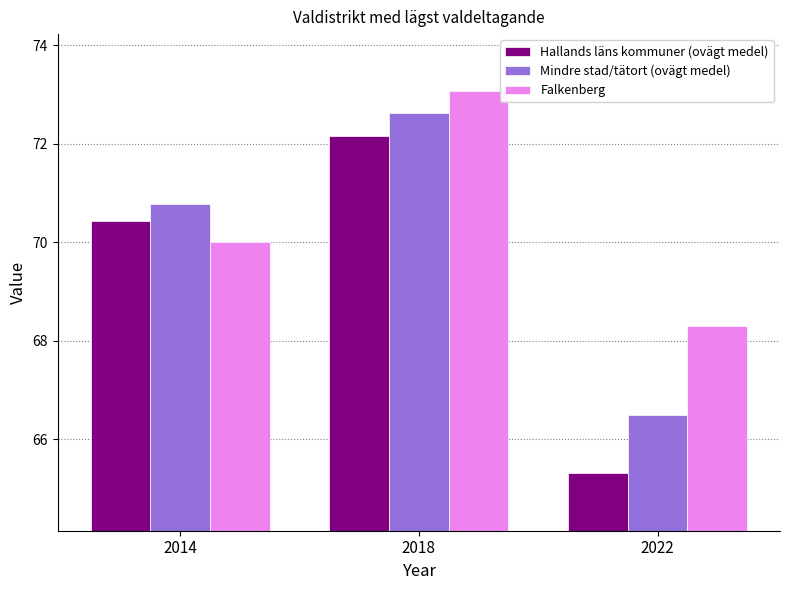

What is the difference between the Mindre stad/tätort (ovägt medel) values at 2018 and 2014?

1.8